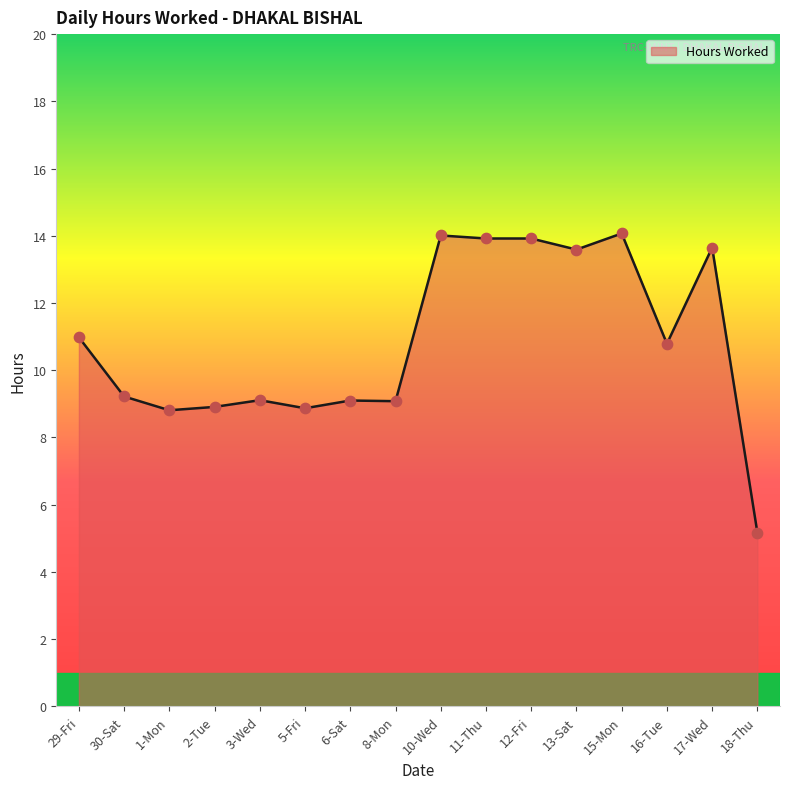

What is the ratio of the value at 18-Thu to the value at 29-Fri?

0.5